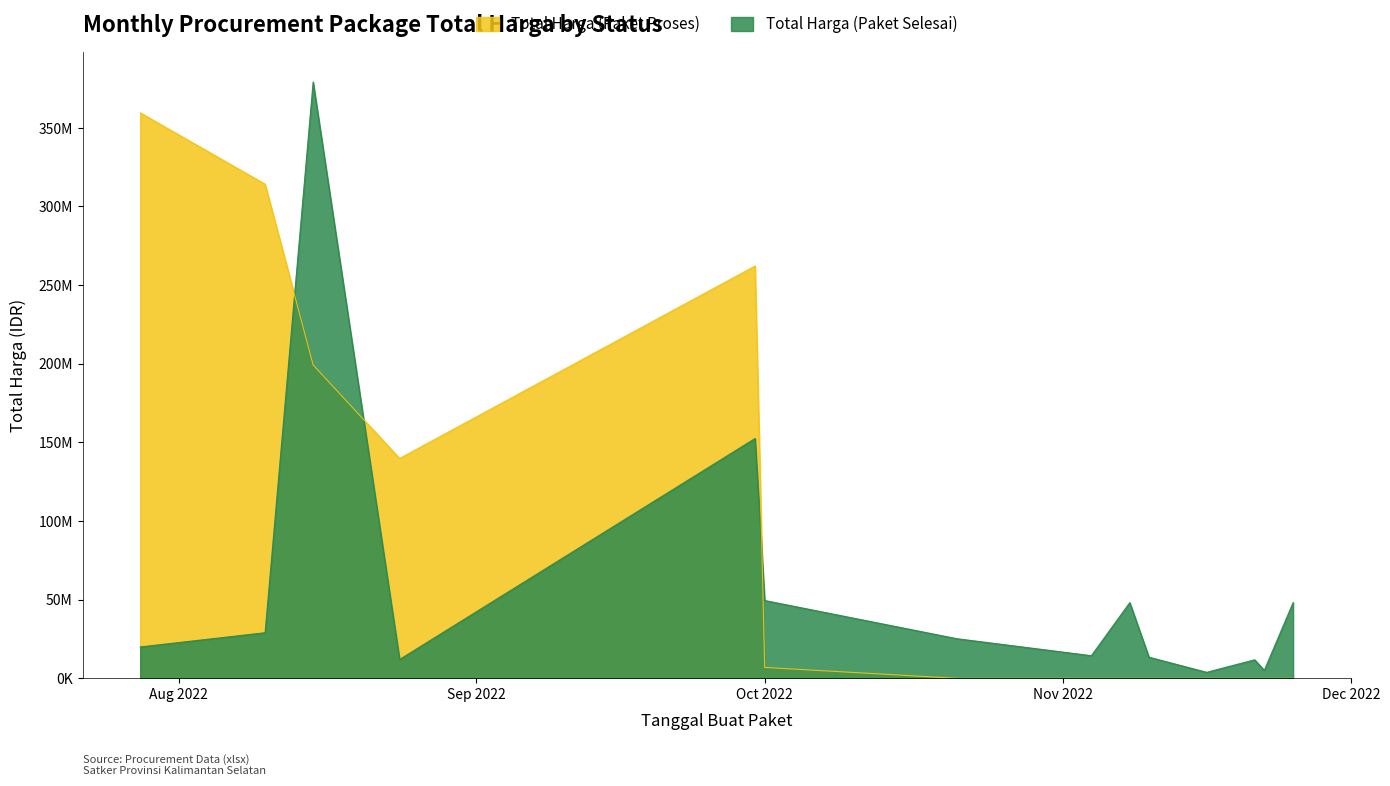

Reading right to left, what are all the values shown in this chart?

Total Harga (Paket Selesai): 48140000	5093000	11800000	3825000	13442000	48140000	14400000	25200000	49478000	152477000	12000000	379075000	29000000	19950000
Total Harga (Paket Proses): 0	0	0	0	0	0	0	0	6936000	262118150	139800000	199200000	314121780	359500000